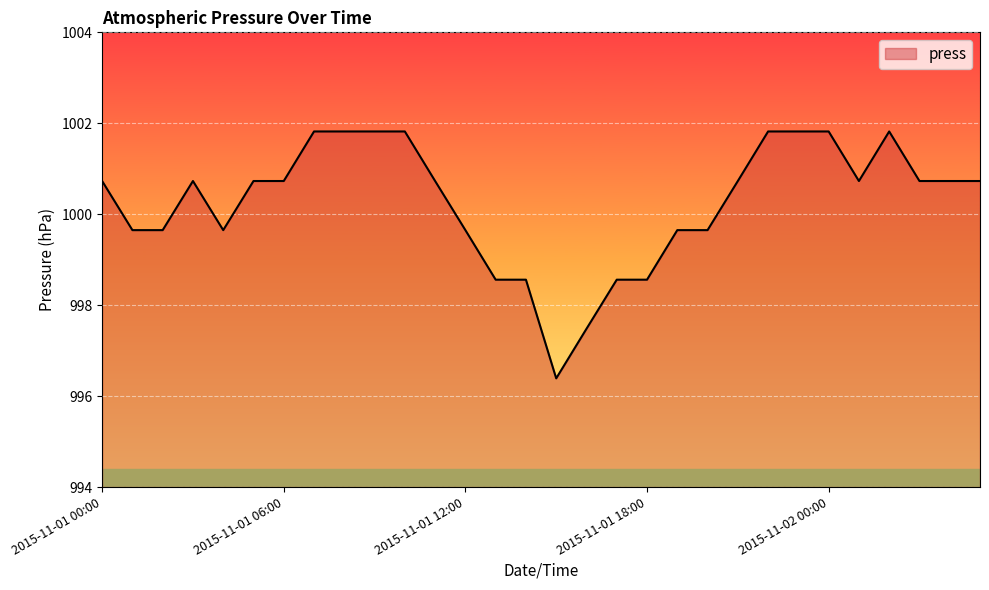

What is the difference between the maximum and minimum values?

5.4